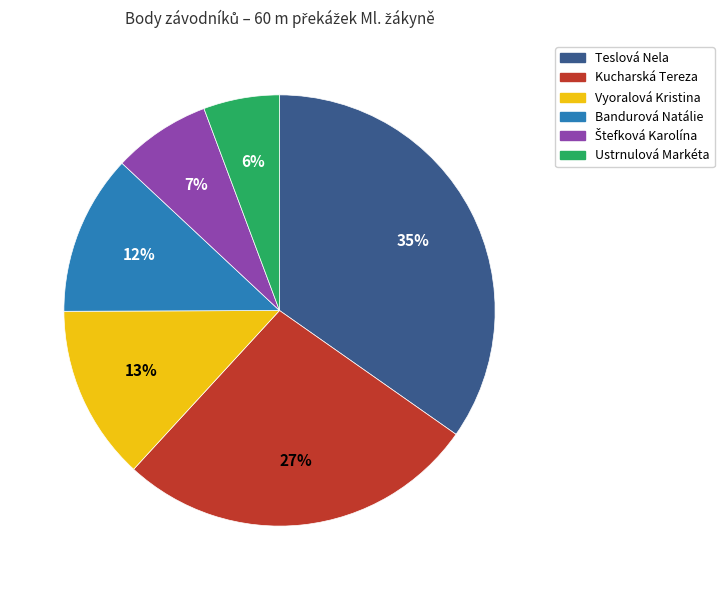

Which category has the smallest portion of the pie?

Ustrnulová Markéta